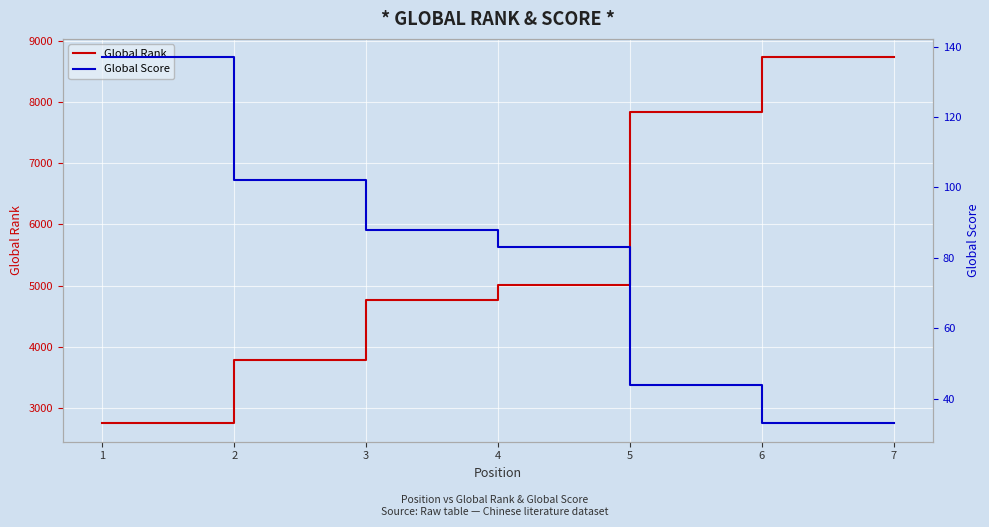

True or false: Global Score and Global Rank cross at least once.

False